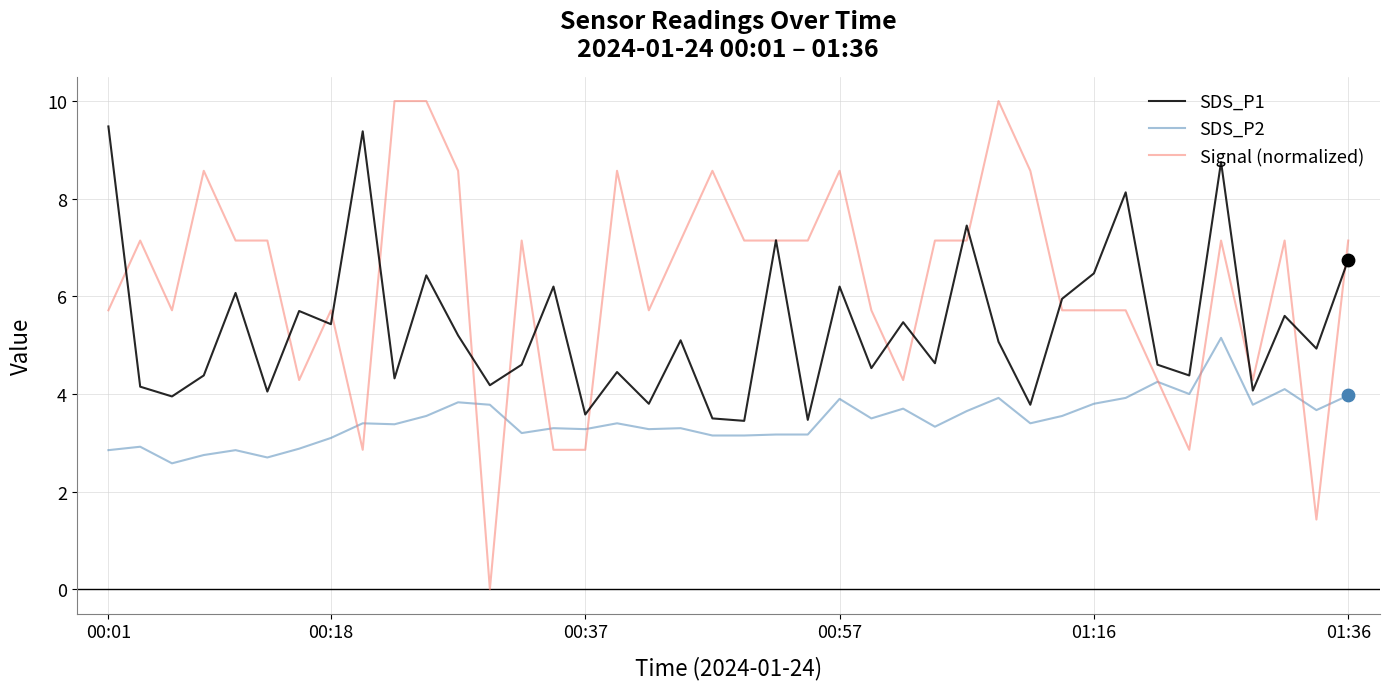

True or false: SDS_P1 and SDS_P2 intersect in this chart.

False